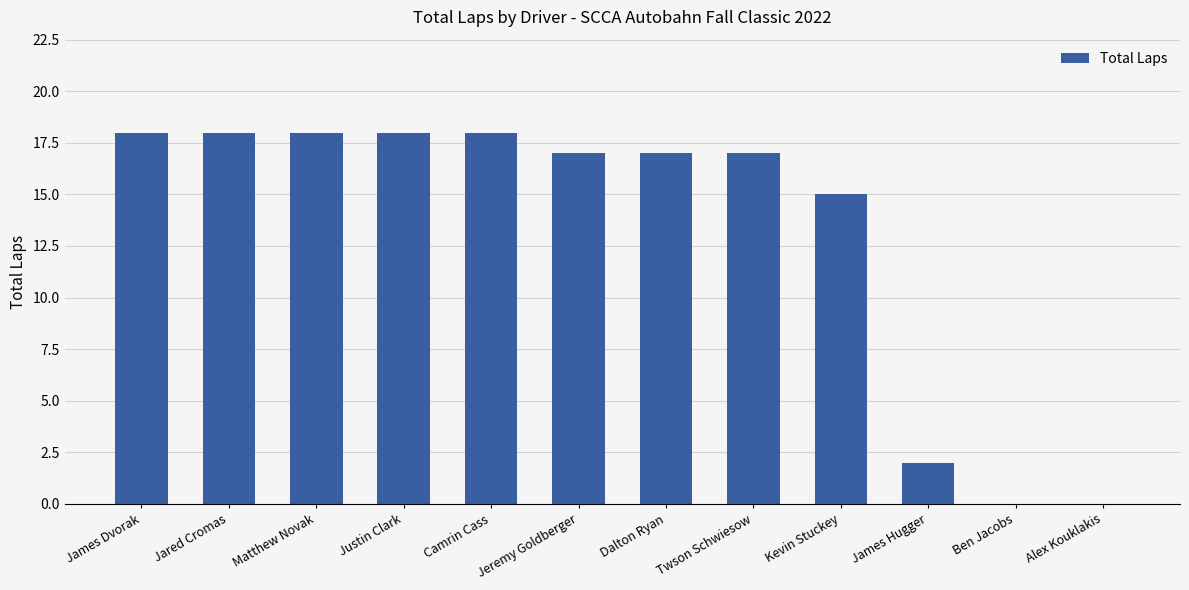

How many series are shown in this chart?

1